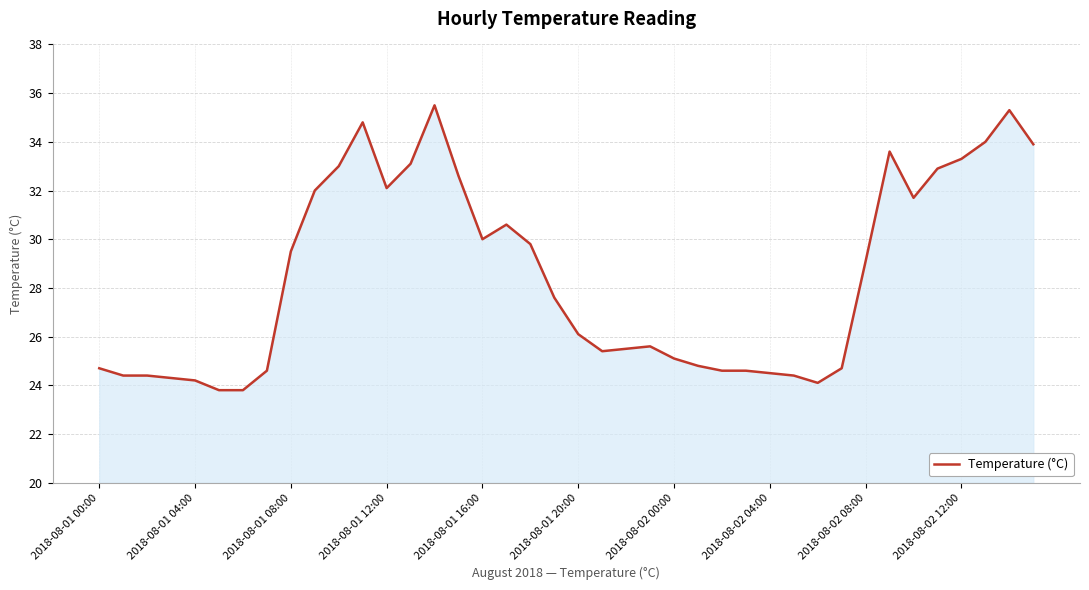

What is the difference between the maximum and minimum values?

11.7